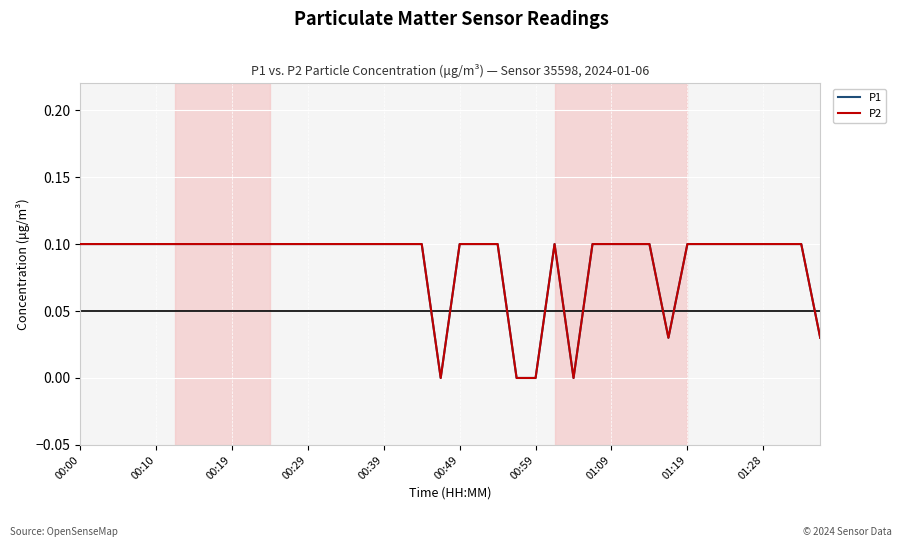

Does the chart display data point markers on the line(s)?

No